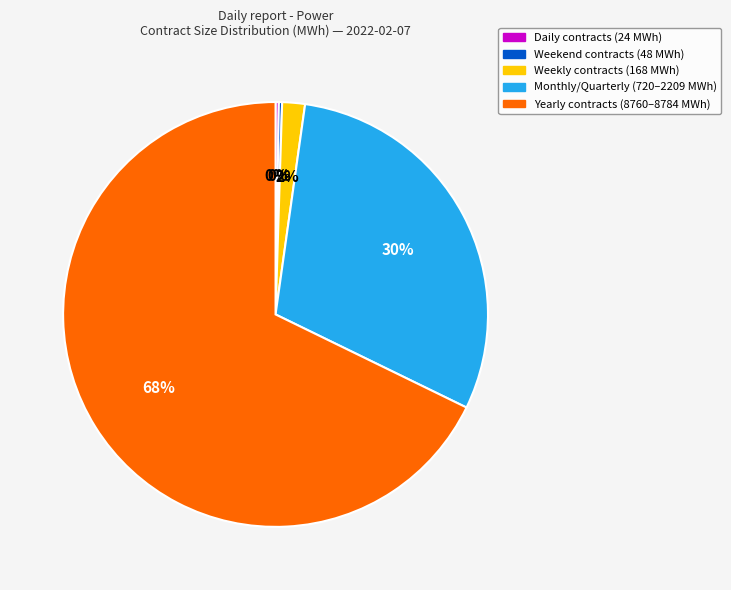

Is it true that Yearly contracts (8760–8784 MWh) is 68% of the pie?

True